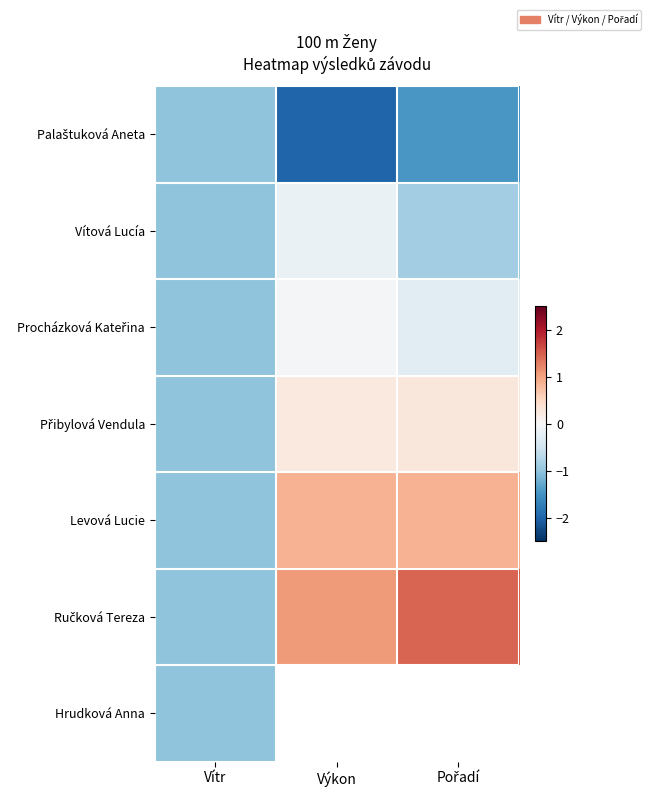

What is the spread (max minus min) of values at Výkon?

3.1